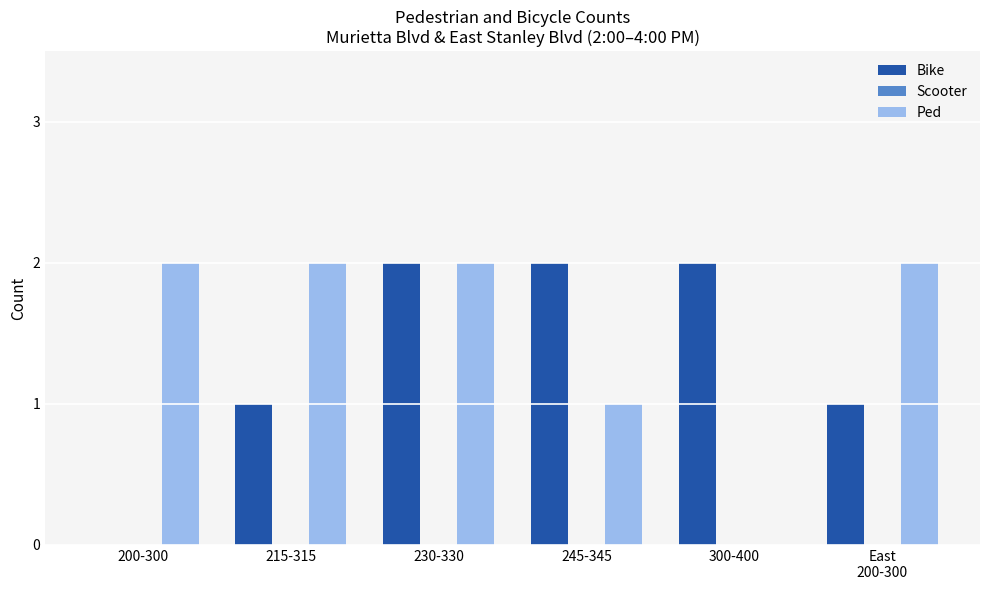

Are the bars horizontal?

No